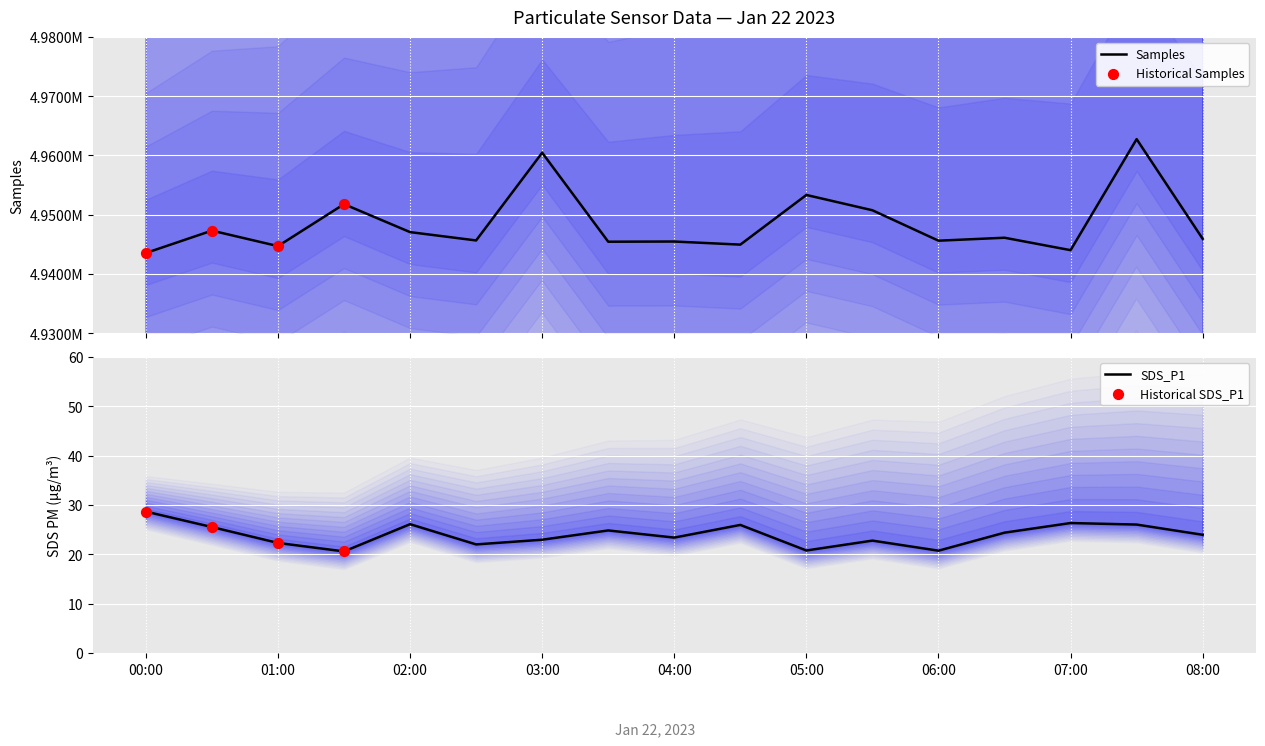

At which category is the sum across all series the highest?

15